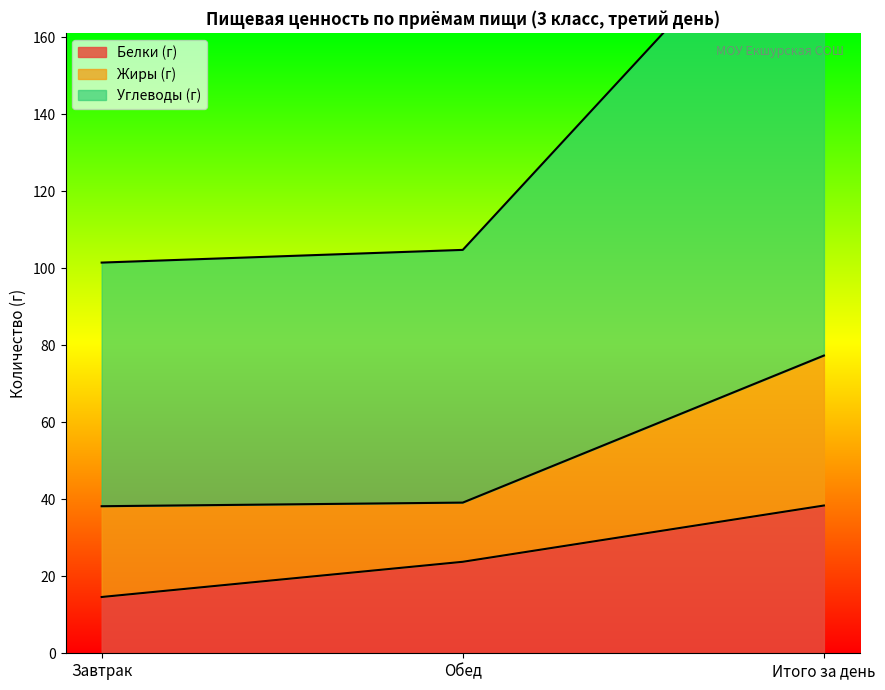

At which label does Белки (г) reach its minimum?

Завтрак